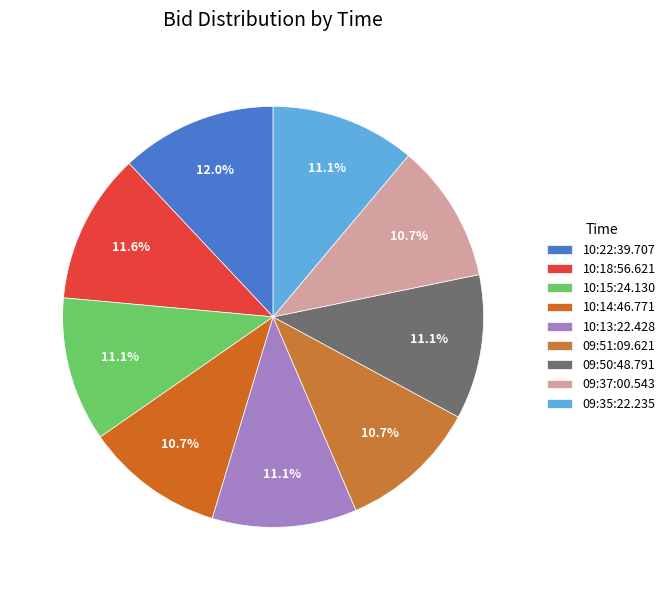

True or false: 09:51:09.621 accounts for 19% of the total.

False